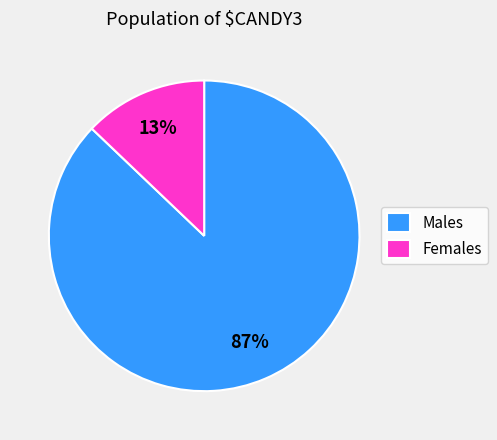

How many segments does this pie chart have?

2